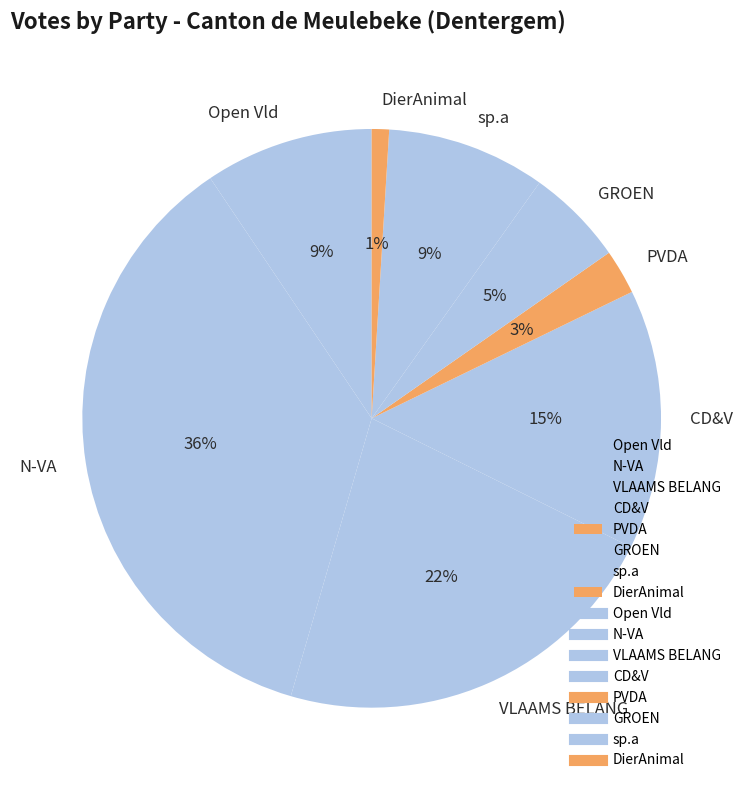

Is there any slice that represents more than half of the pie?

No